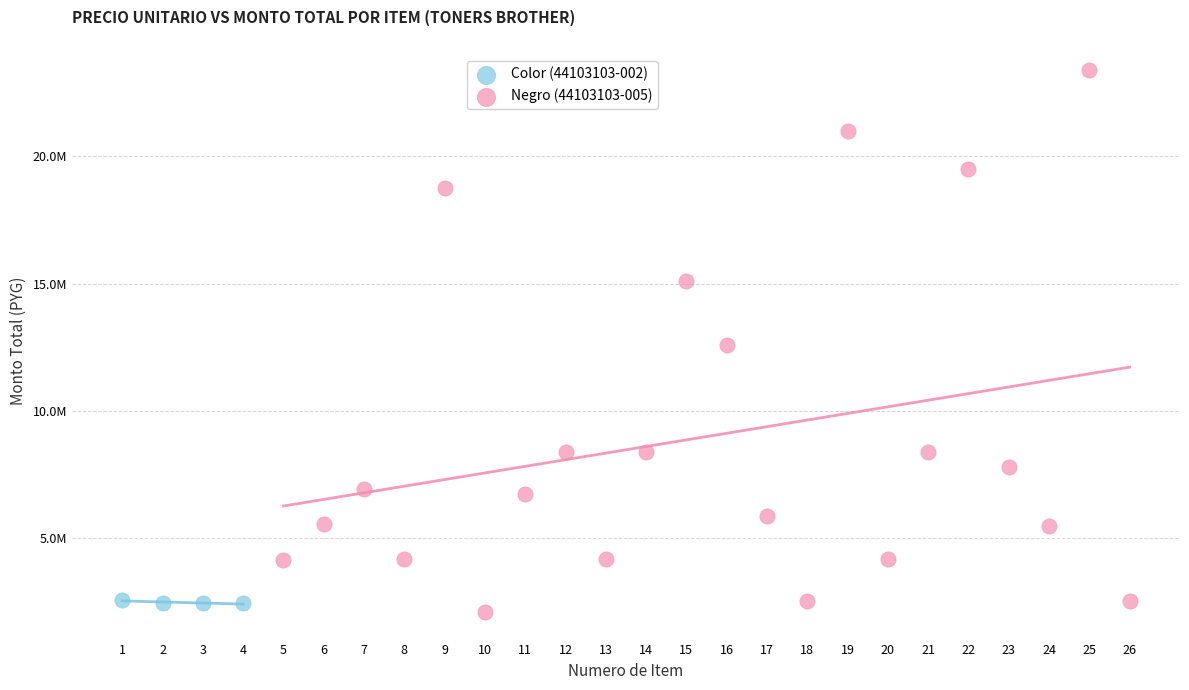

Which series has the widest spread of Y values?

Negro (44103103-005)